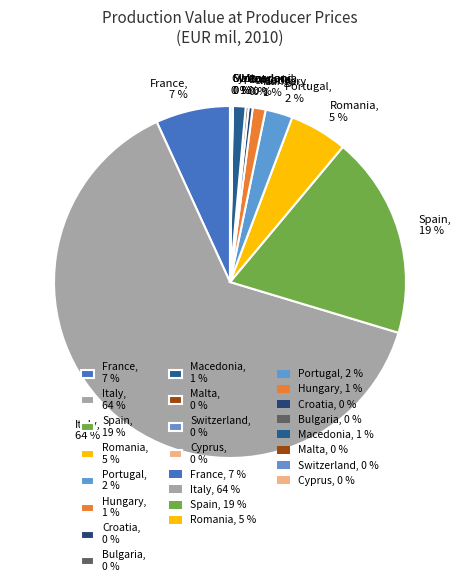

Combined, do France, 7 % and Portugal, 2 % account for over 50%?

No